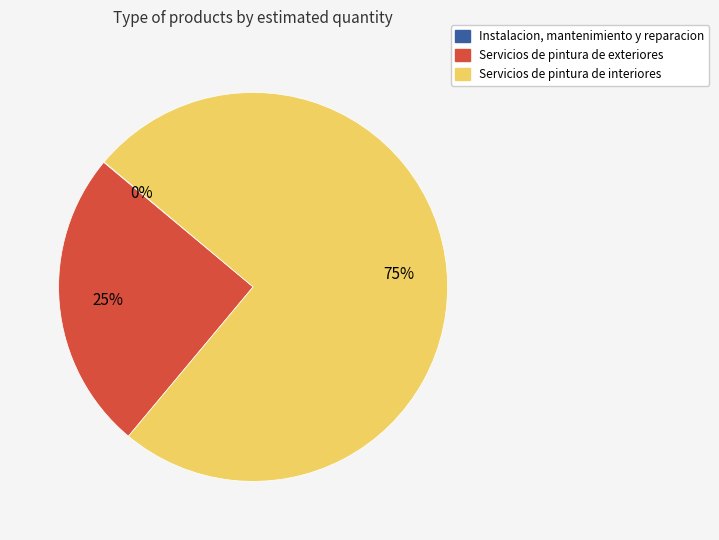

Which category accounts for the majority?

Servicios de pintura de interiores